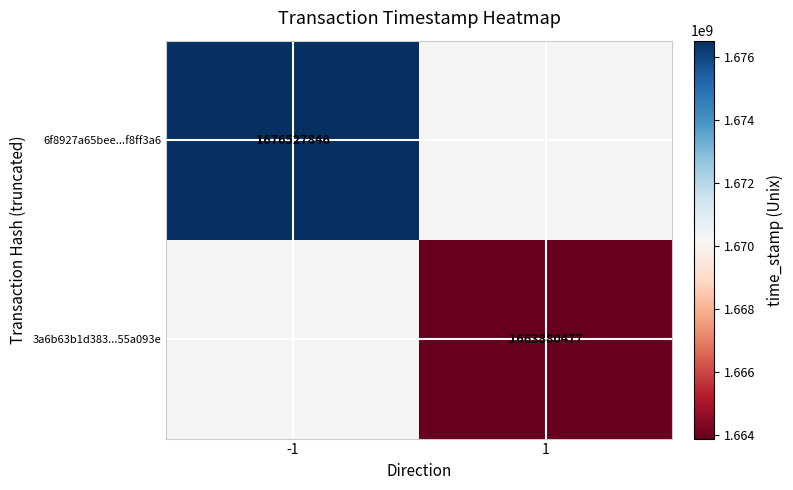

True or false: 3a6b63b1d383...55a093e has a value of 1663880477 at 1.

True